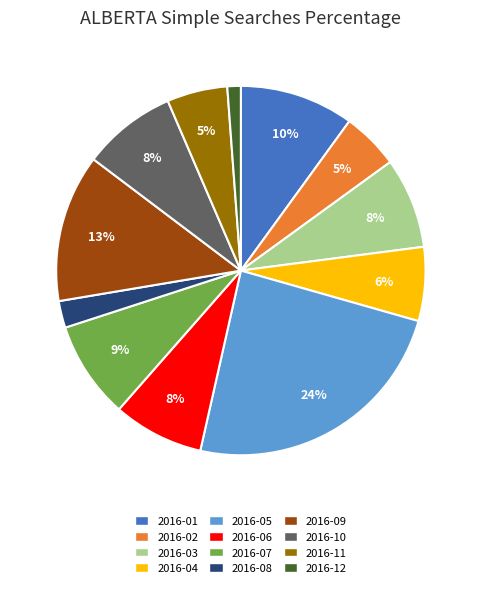

Combined, do 2016-04 and 2016-01 account for over 50%?

No